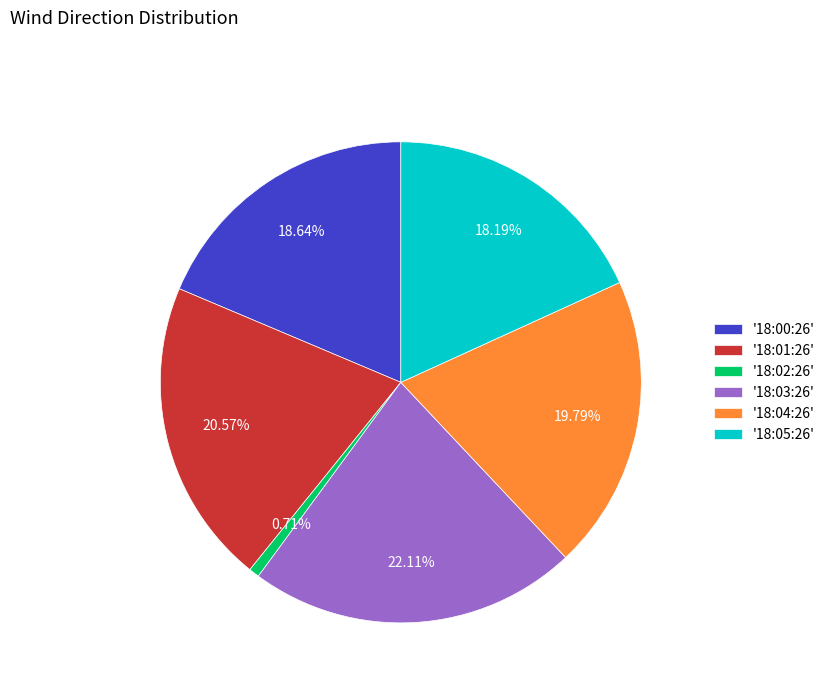

Which has a higher value, '18:01:26' or '18:03:26'?

'18:03:26'